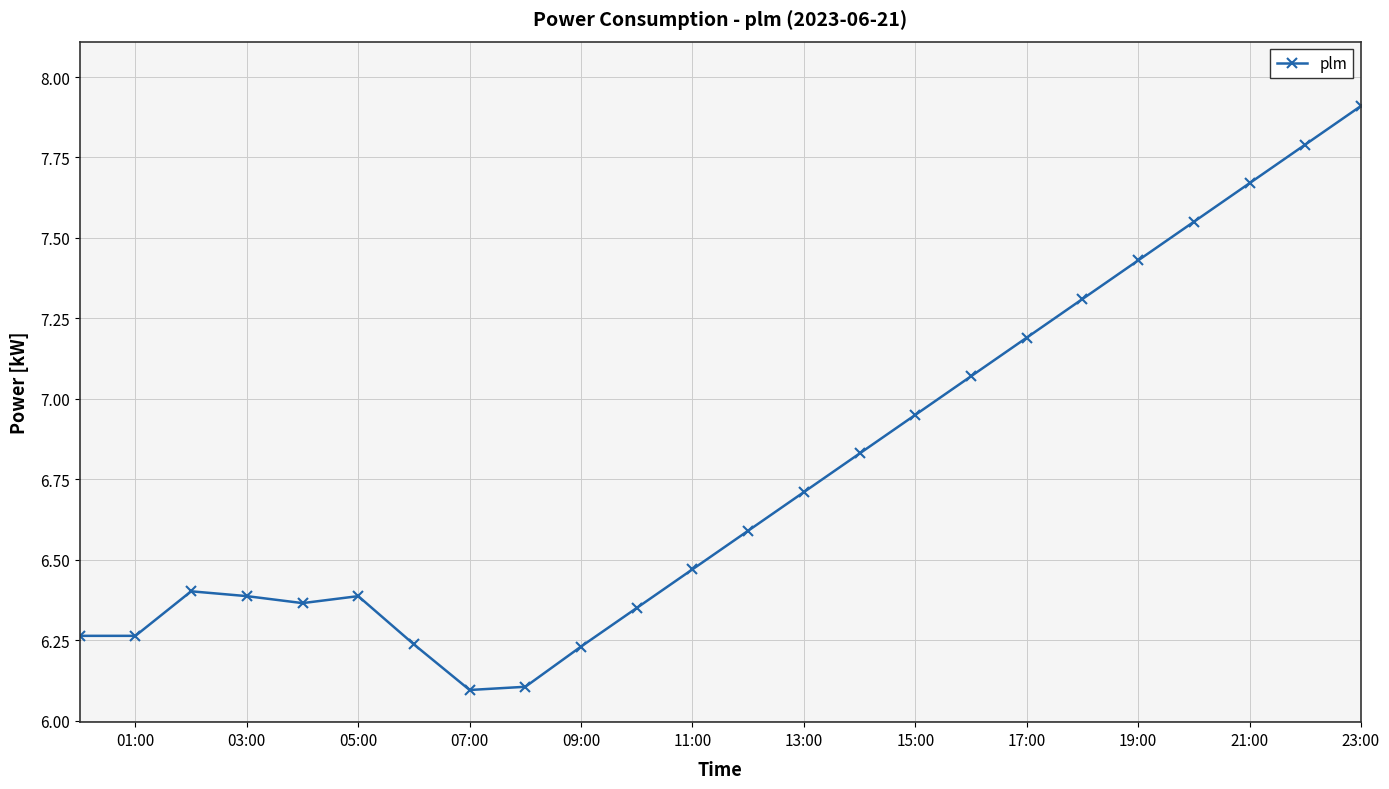

What is the sum of all values?

162.6